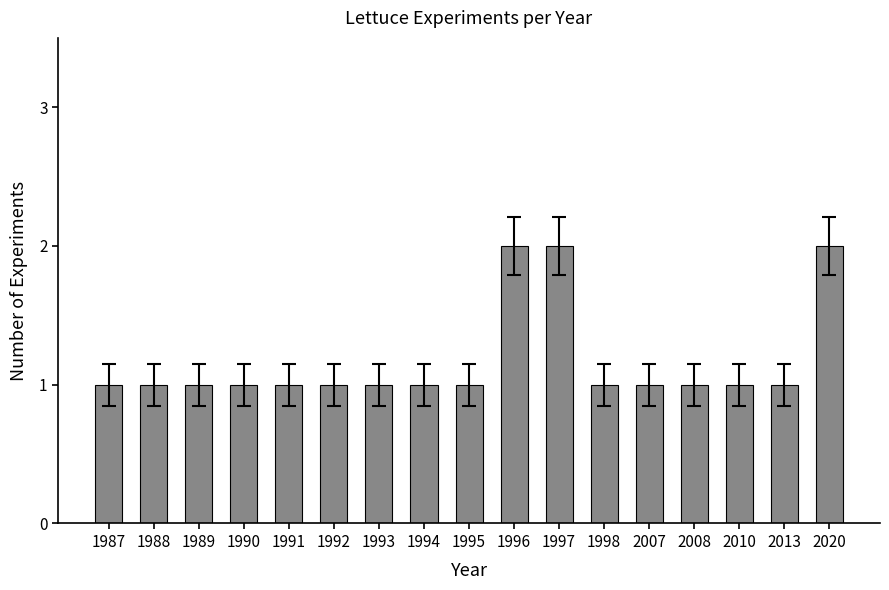

Reading left to right, extract all data points from this chart.

1987=1	1988=1	1989=1	1990=1	1991=1	1992=1	1993=1	1994=1	1995=1	1996=2	1997=2	1998=1	2007=1	2008=1	2010=1	2013=1	2020=2